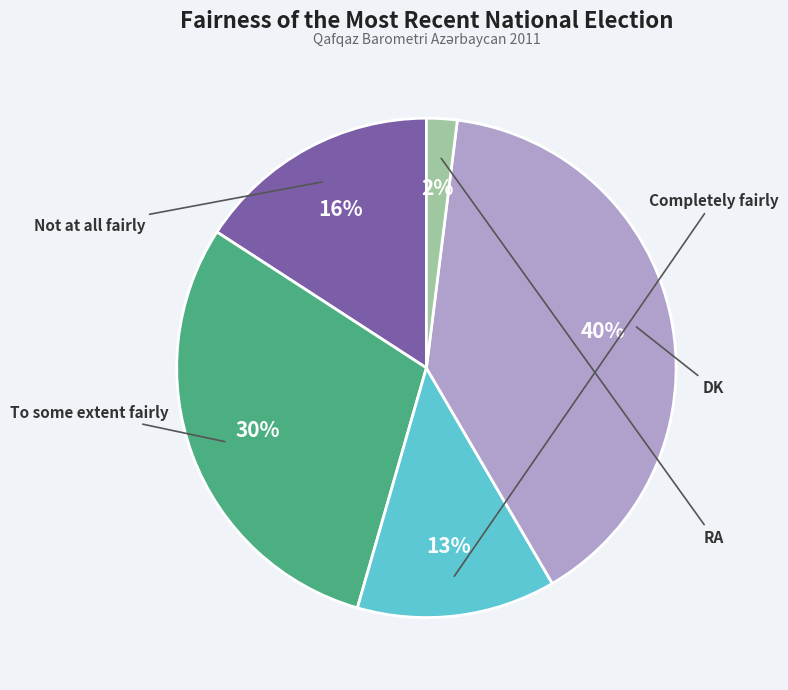

To the nearest percent, what is the difference between the largest and smallest slice percentages?

38%